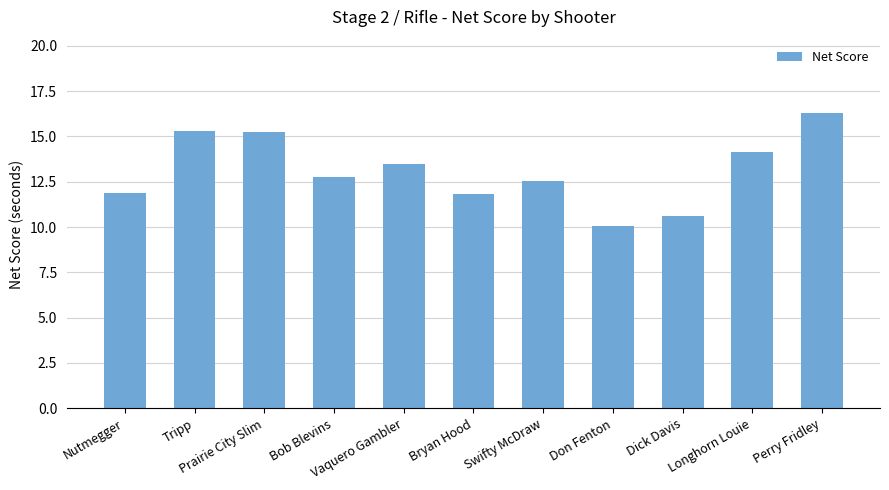

What is the average value?

13.1